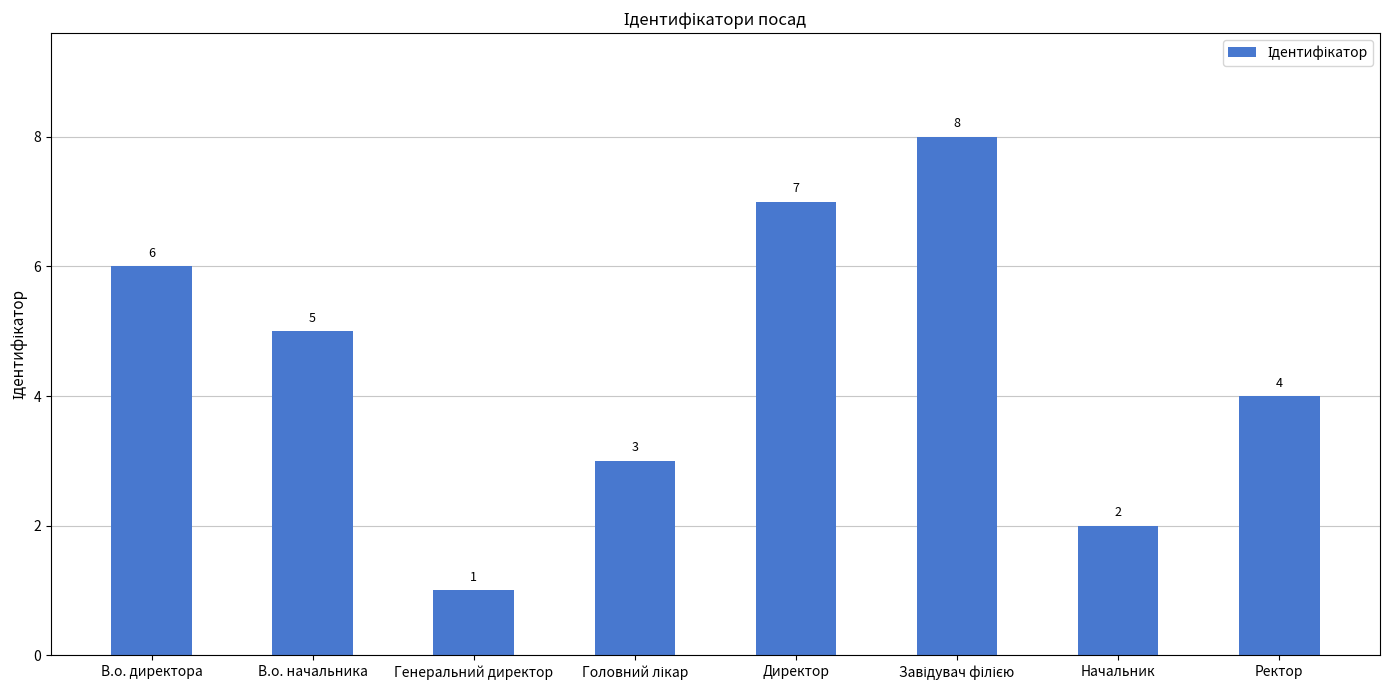

What is the sum of all values?

36